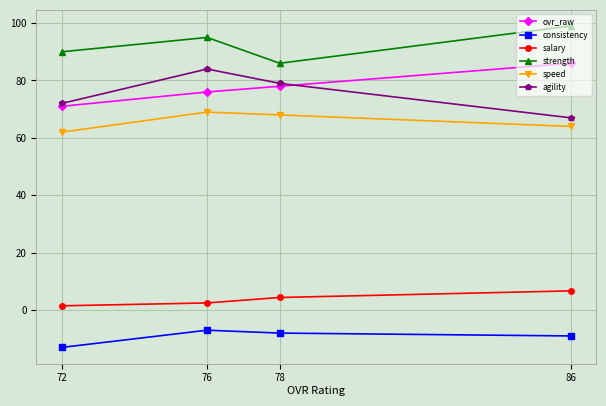

True or false: speed has a value of 84.9 at 86.

False